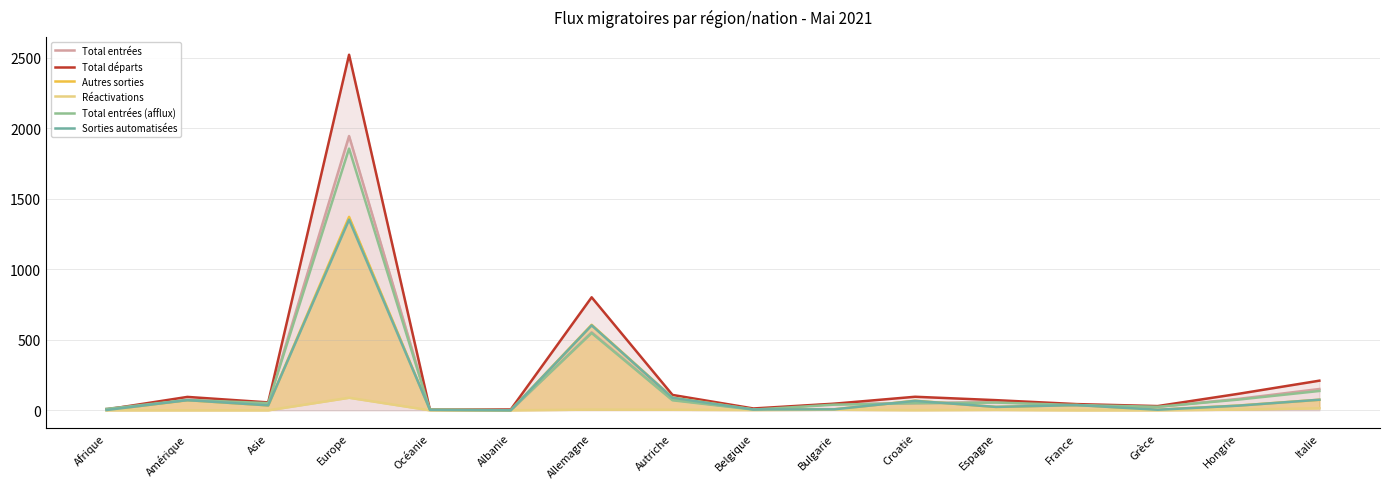

The Réactivations series shows 61 at Afrique. True or false?

False